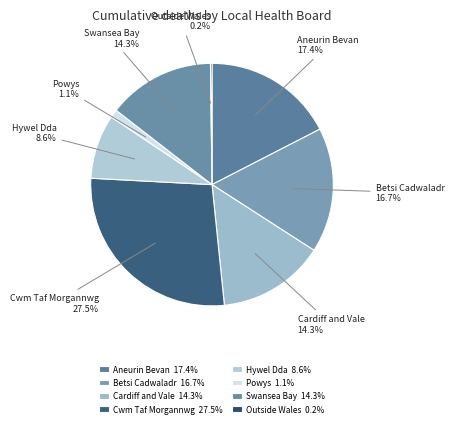

Is there a majority slice in this chart?

No